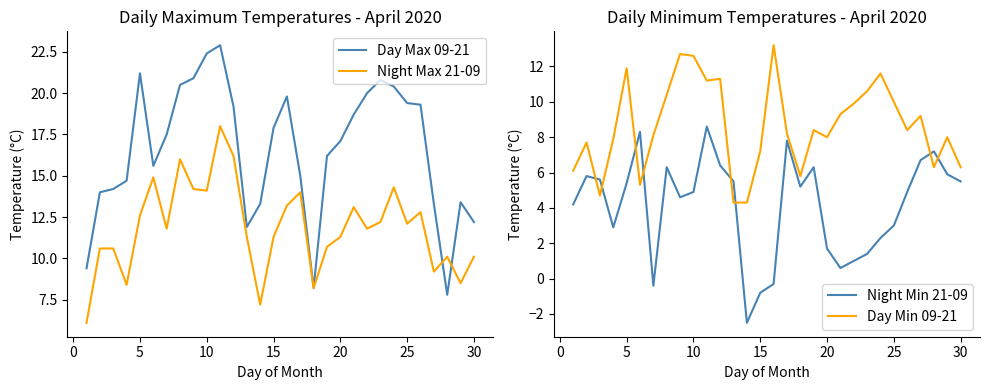

The value of Night Max 21-09 at 15 is 11.3. True or false?

True